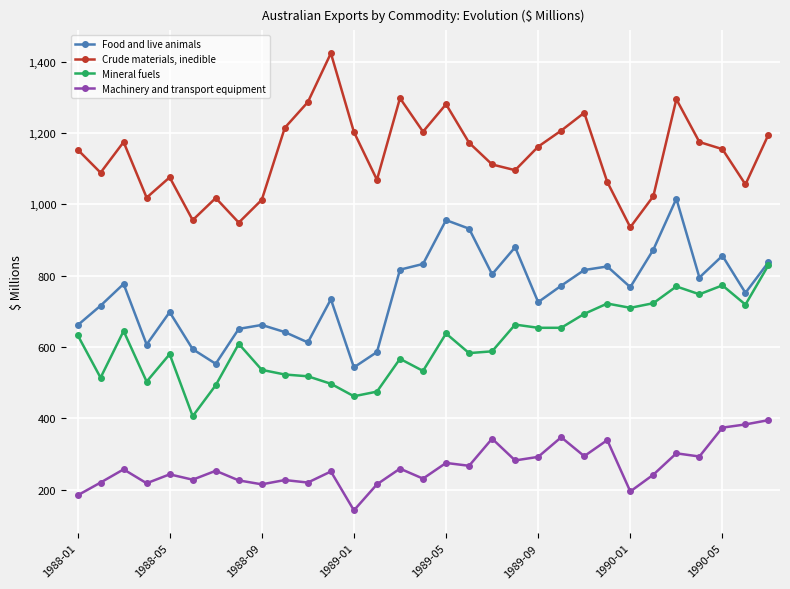

What is the minimum value for Mineral fuels?

406